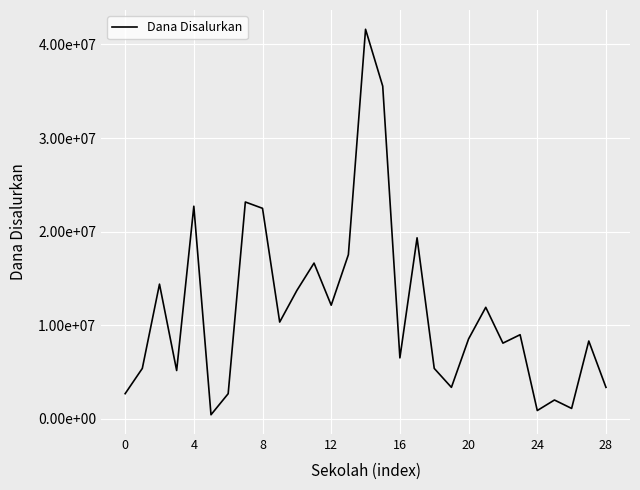

Does the chart have visible grid lines?

Yes